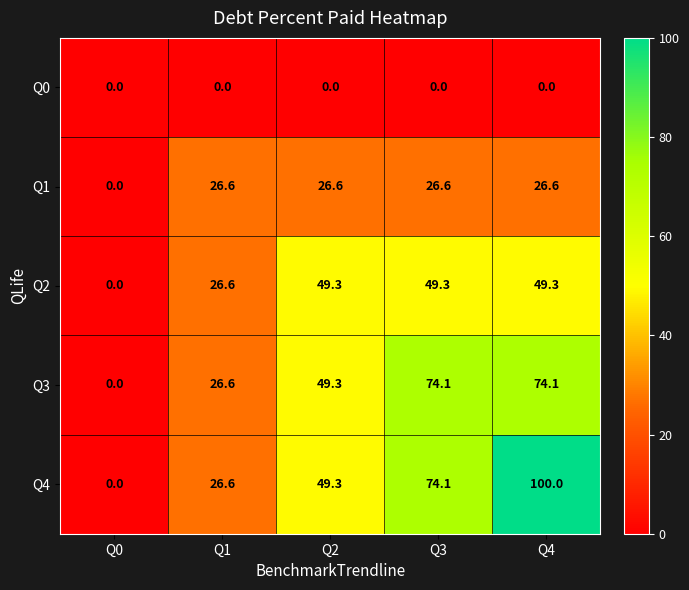

How many values in the Q1 series are below 26?

1